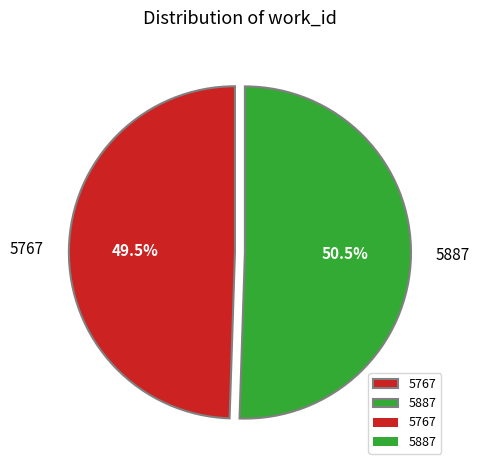

To the nearest percent, what is the combined percentage of 5767 and 5887?

100%